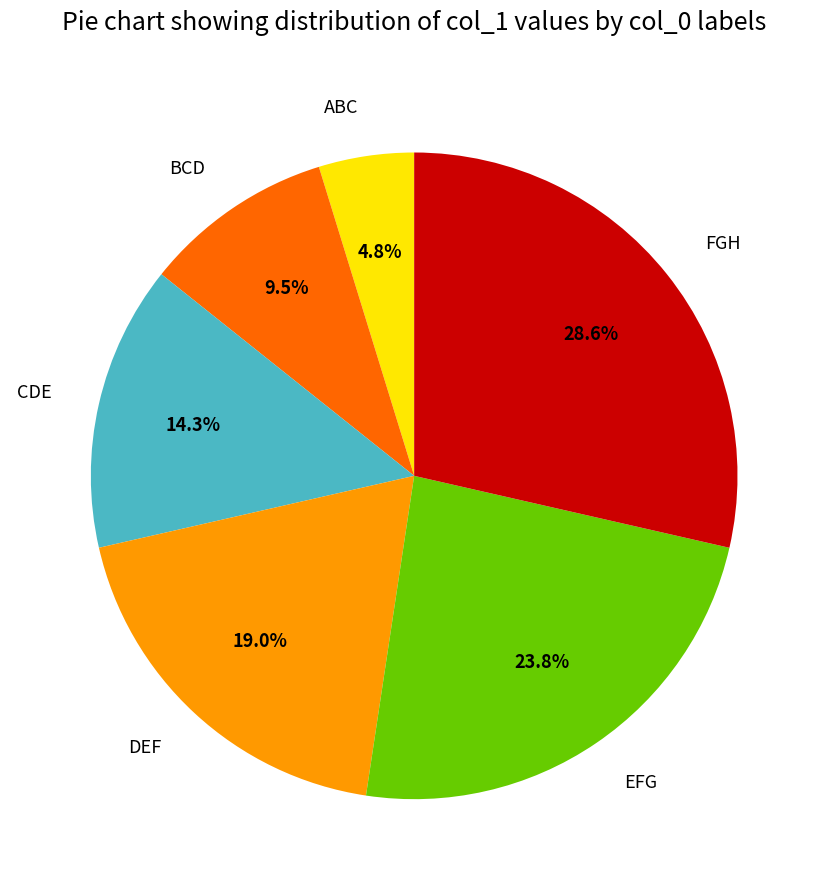

Which slice is the smallest?

ABC